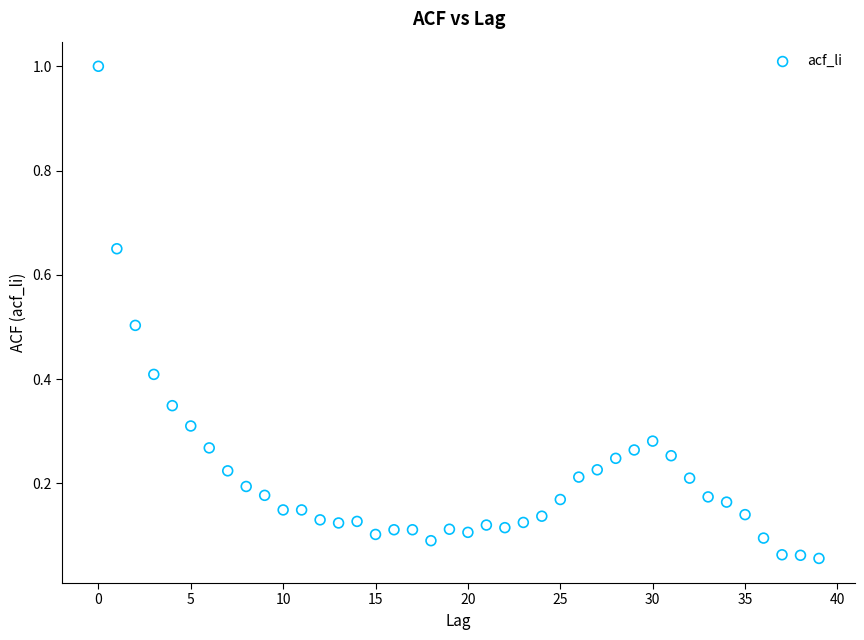

What is the range of Y values (max minus min)?

0.9